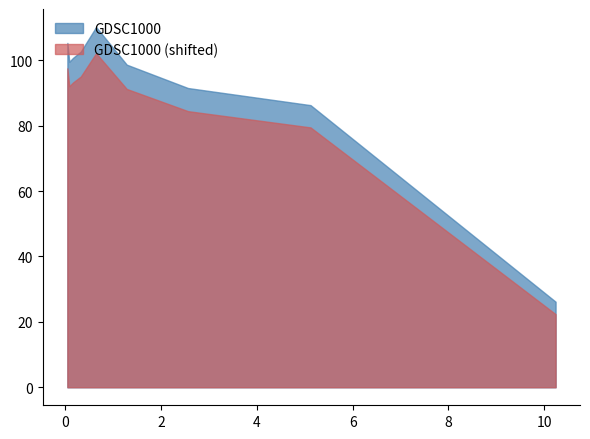

What is the ratio of the value at 10.24 to the value at 0.64?

0.2